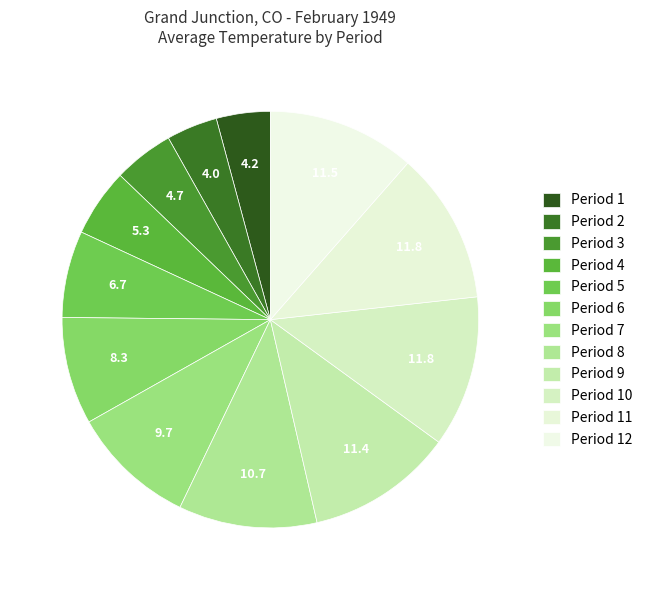

Count the number of slices in the pie.

12